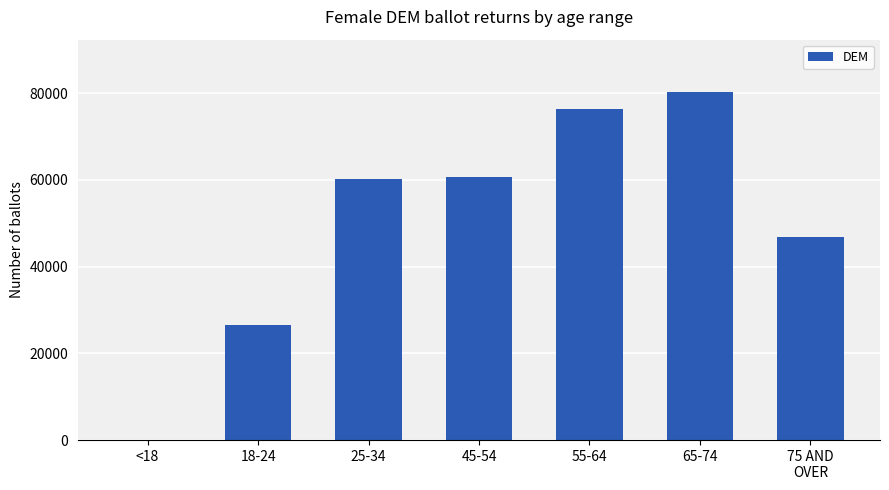

The value at 25-34 is 99670. True or false?

False